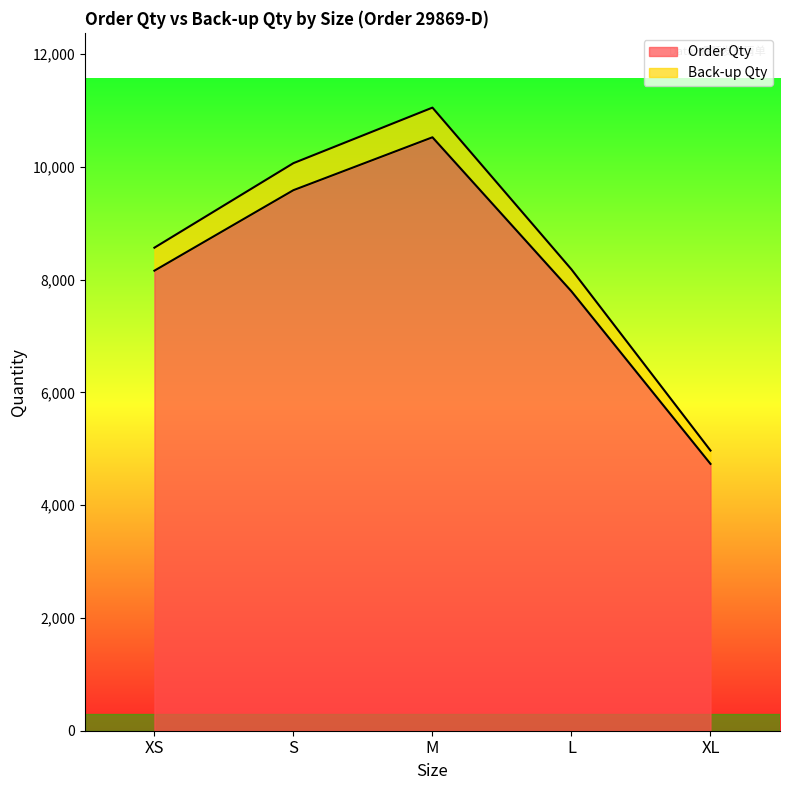

What is the average value of the Back-up Qty series?

8568.0